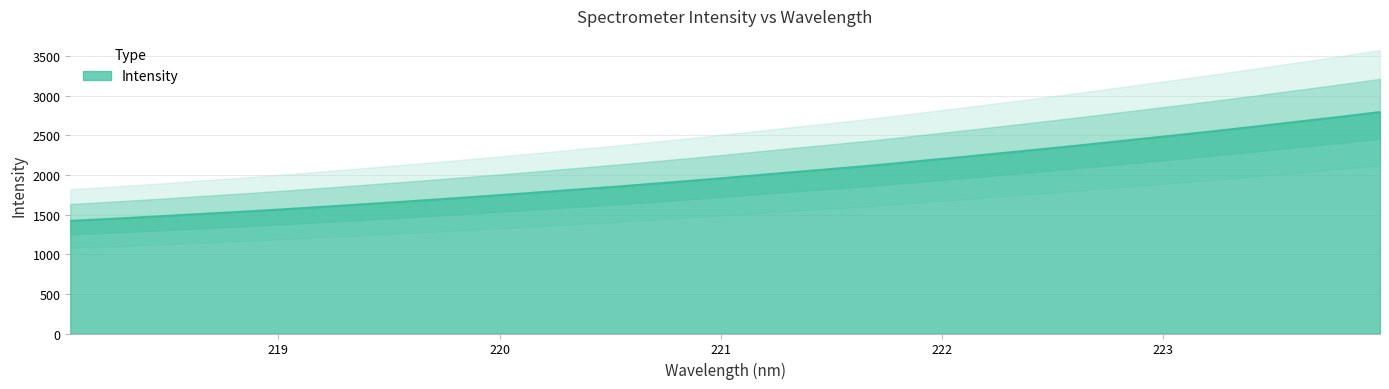

Where is the data nearest to the value 2108?

221.6902